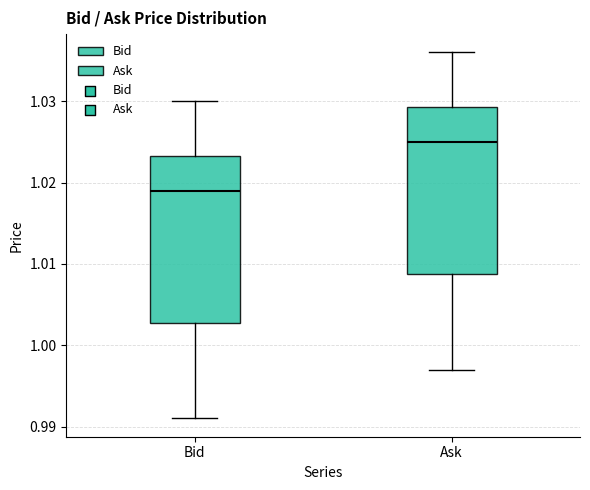

Which box has the lowest median line?

Bid